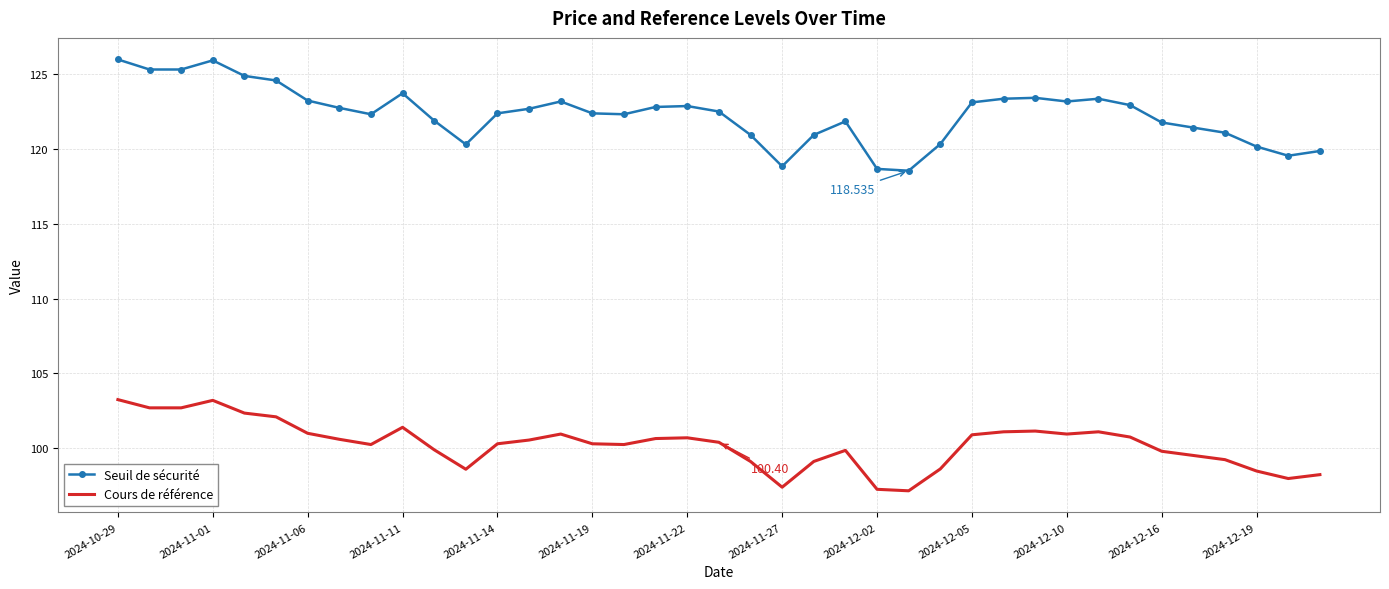

Which series has the largest total across all categories?

Seuil de sécurité